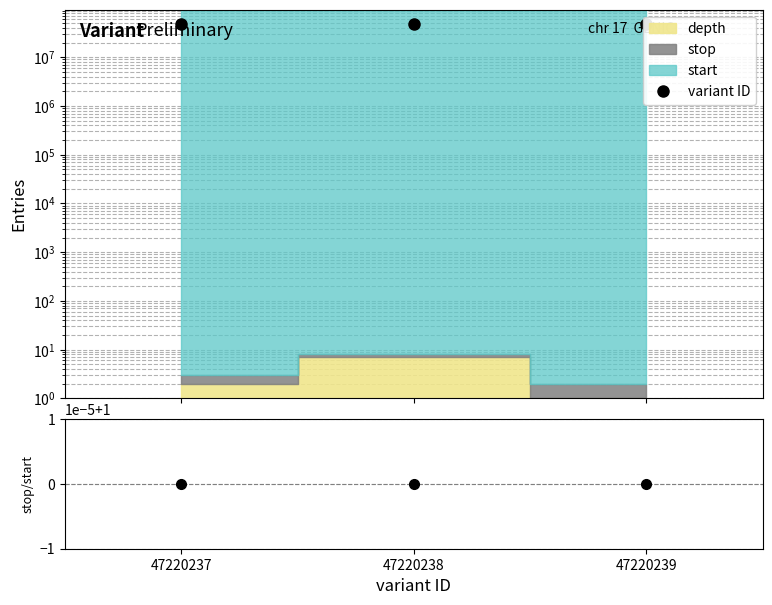

The variant ID series shows 47220239.0 at 47220239. True or false?

True